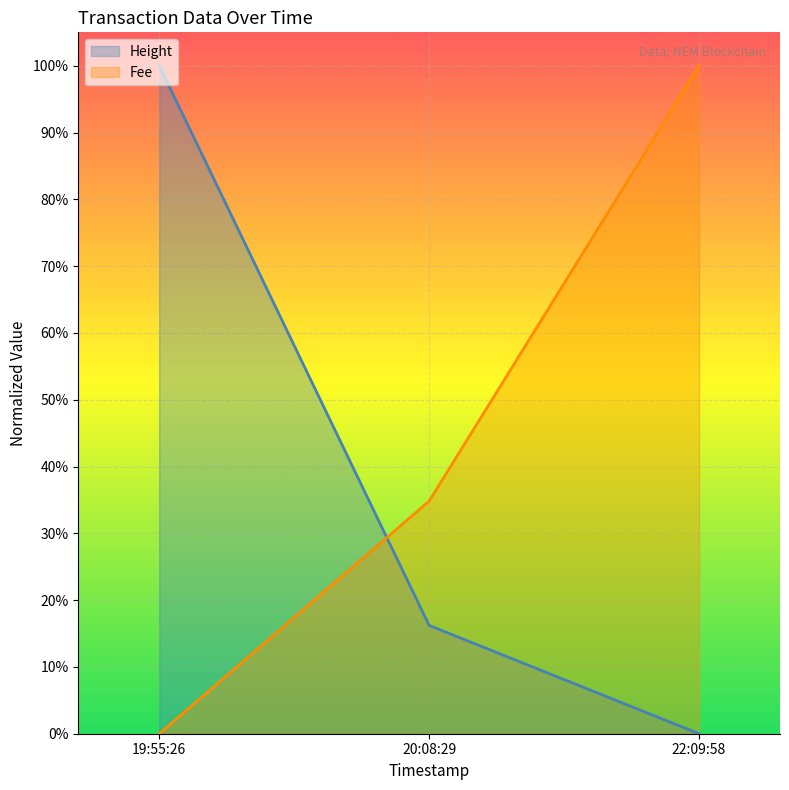

Which series has the largest total across all categories?

Fee